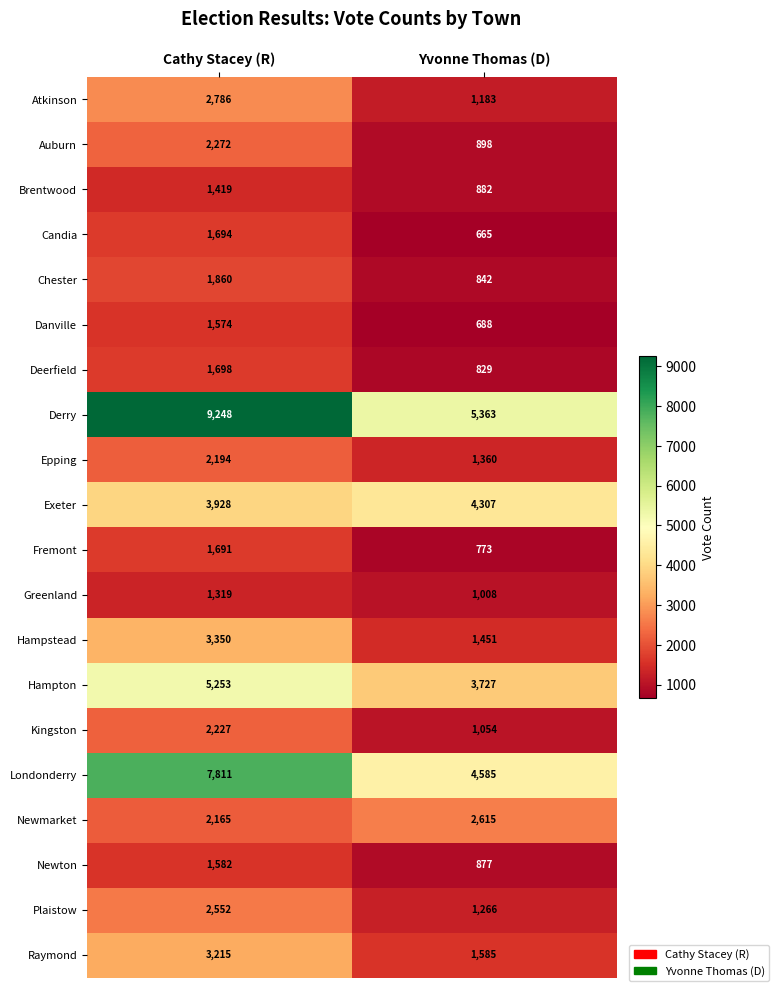

The value of Plaistow at Cathy Stacey (R) is 3677. True or false?

False